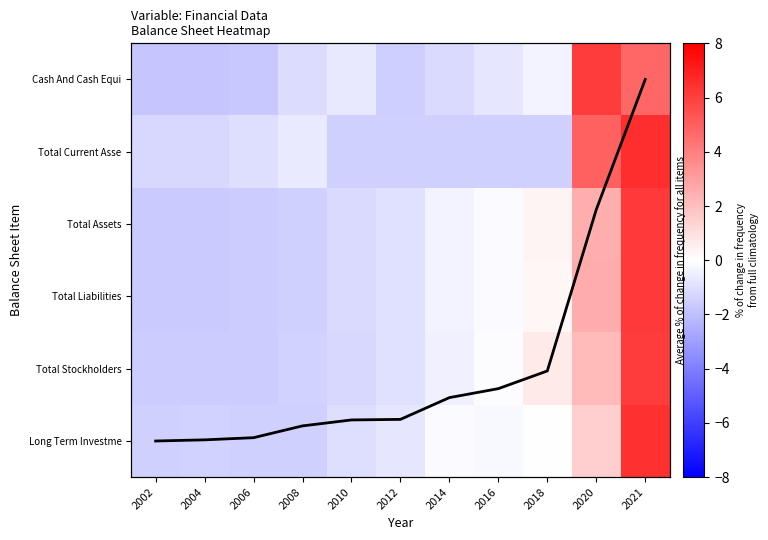

What is the total value across all series at 2012?

-6.4